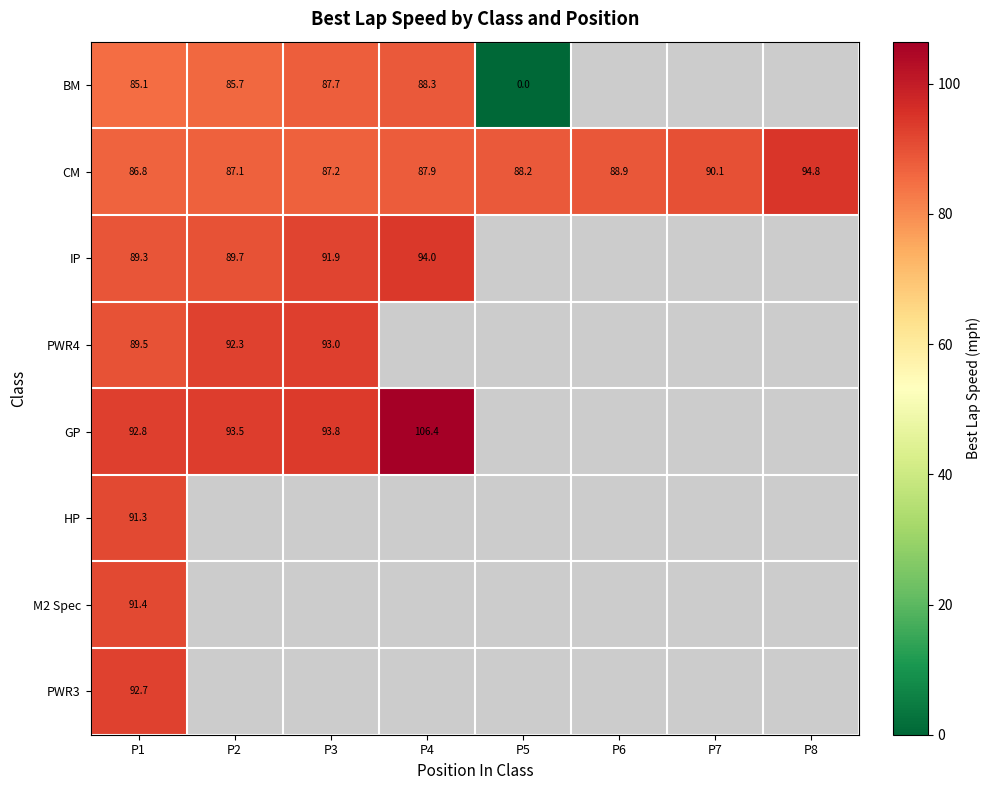

At which category does the chart reach its peak across all series?

P4